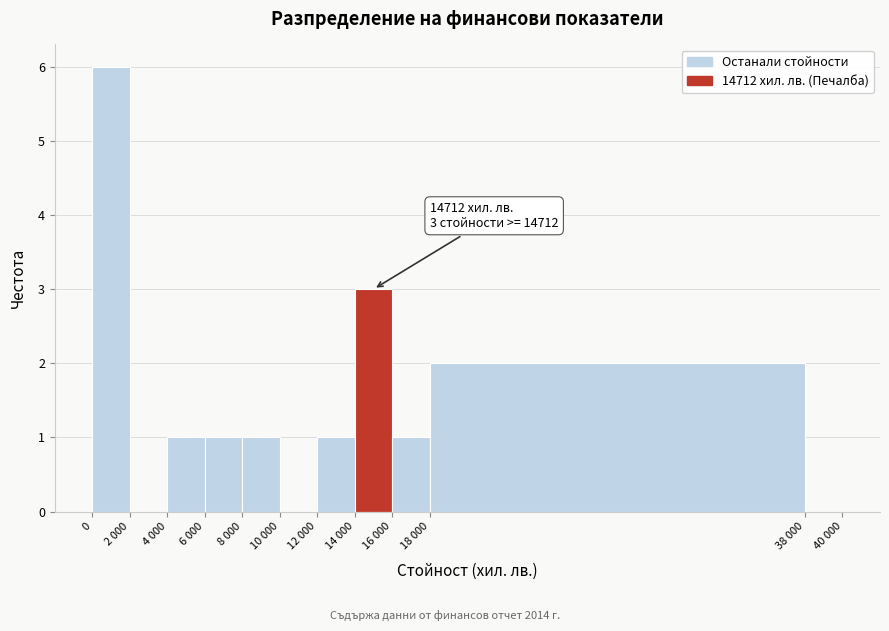

Reading left to right, extract all data points from this chart.

0=6	2 000=0	4 000=1	6 000=1	8 000=1	10 000=0	12 000=1	14 000=3	16 000=1	18 000=2	38 000=0